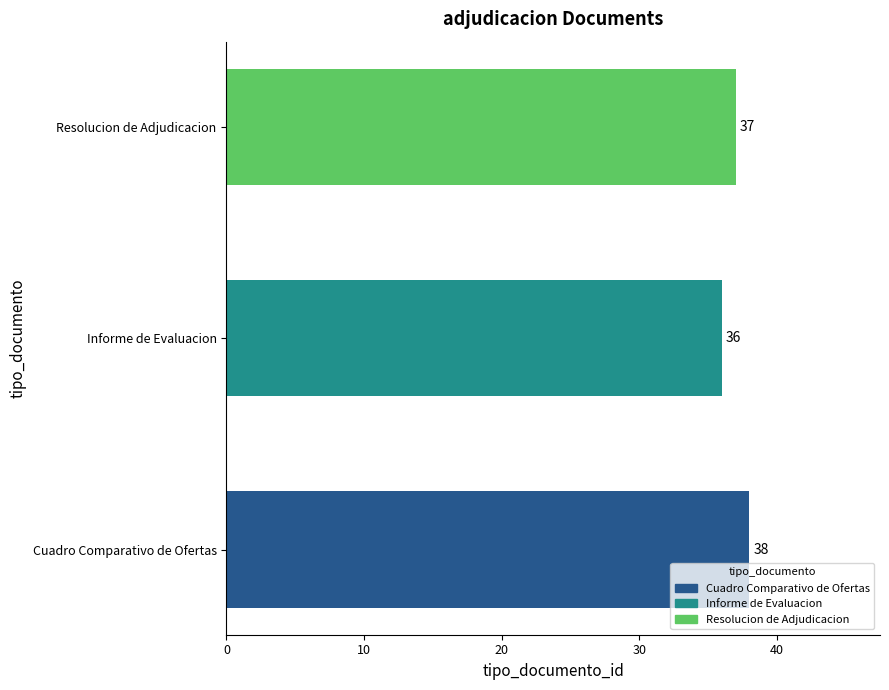

What is the minimum value shown in the chart?

36